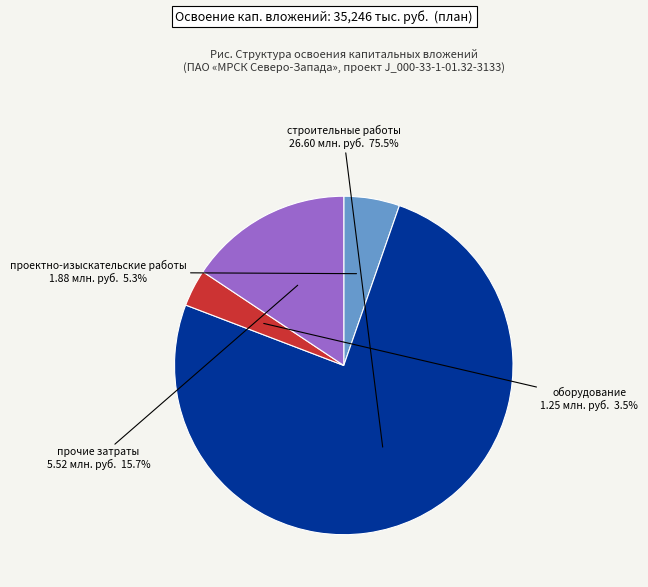

True or false: строительные работы accounts for 82% of the total.

False